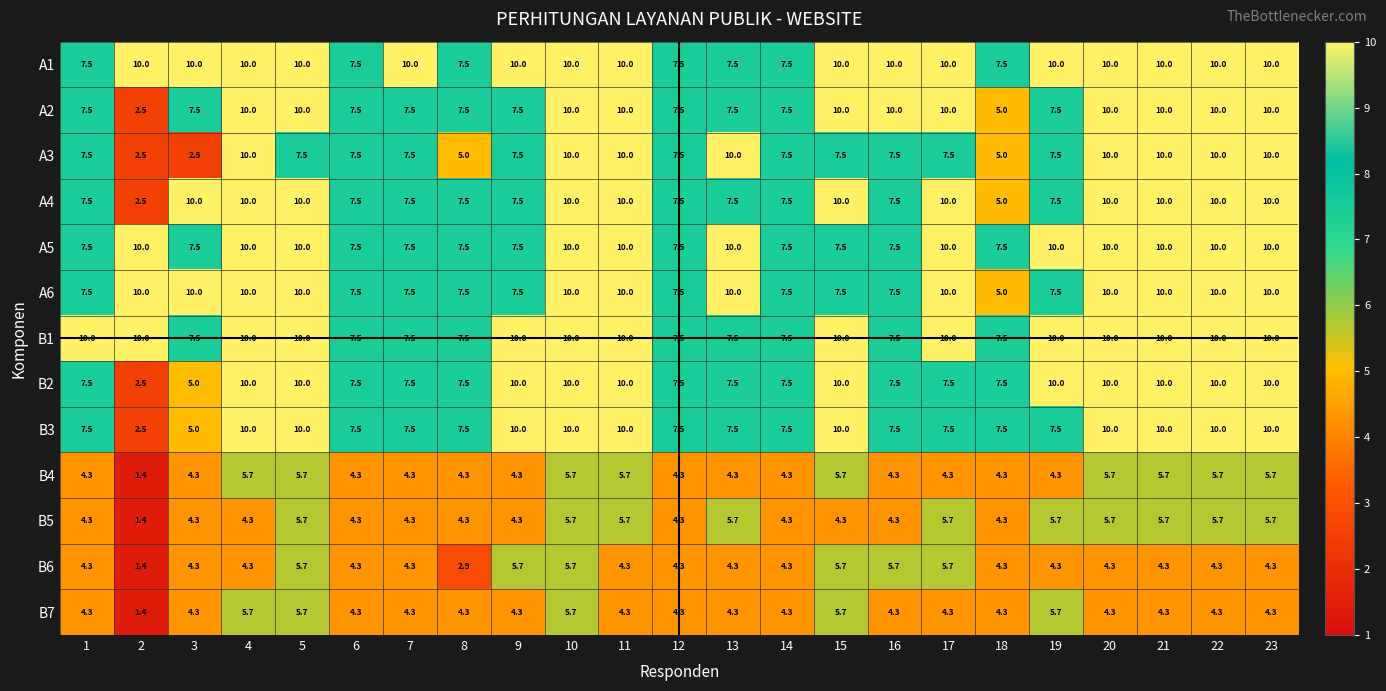

The value of B4 at 3 is 4.3. True or false?

True